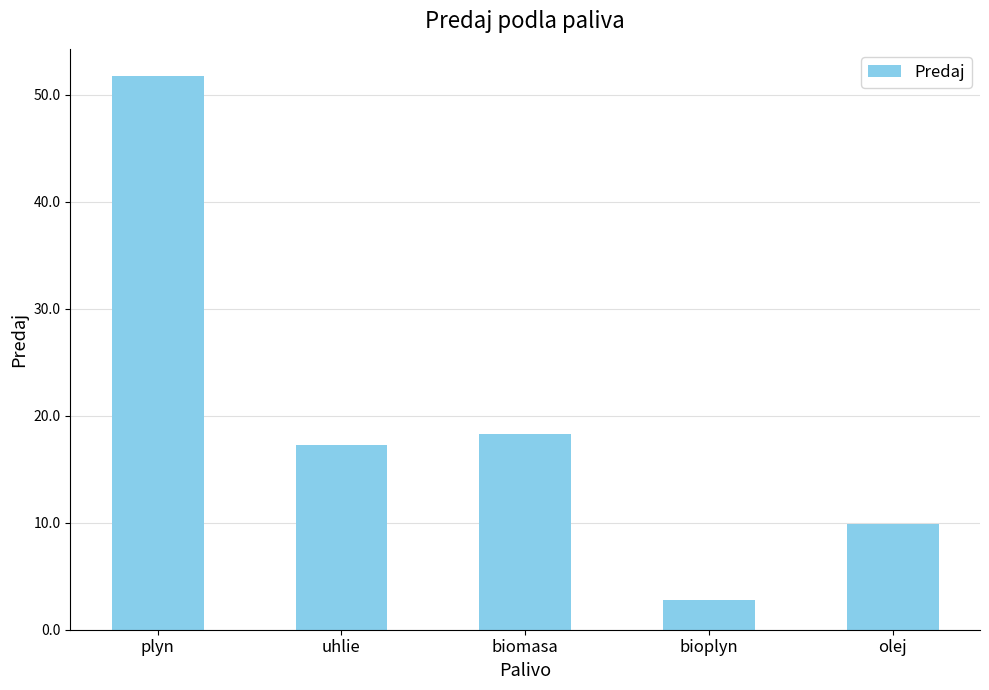

At which category does the chart reach its peak across all series?

plyn